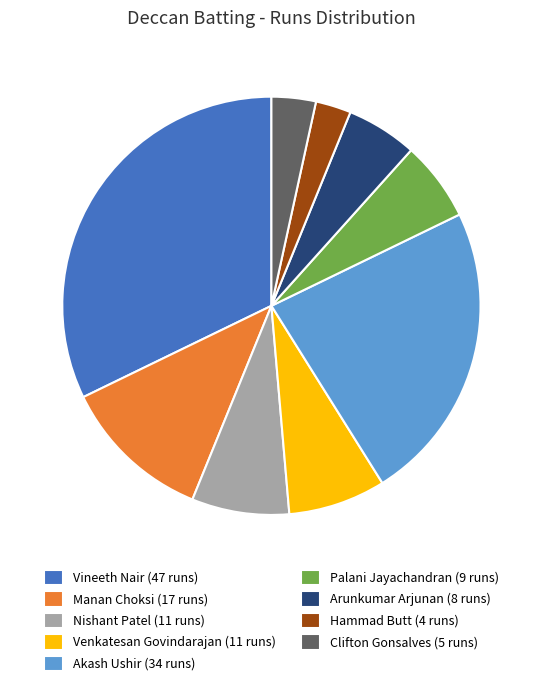

Which slice is the smallest?

Hammad Butt (4 runs)